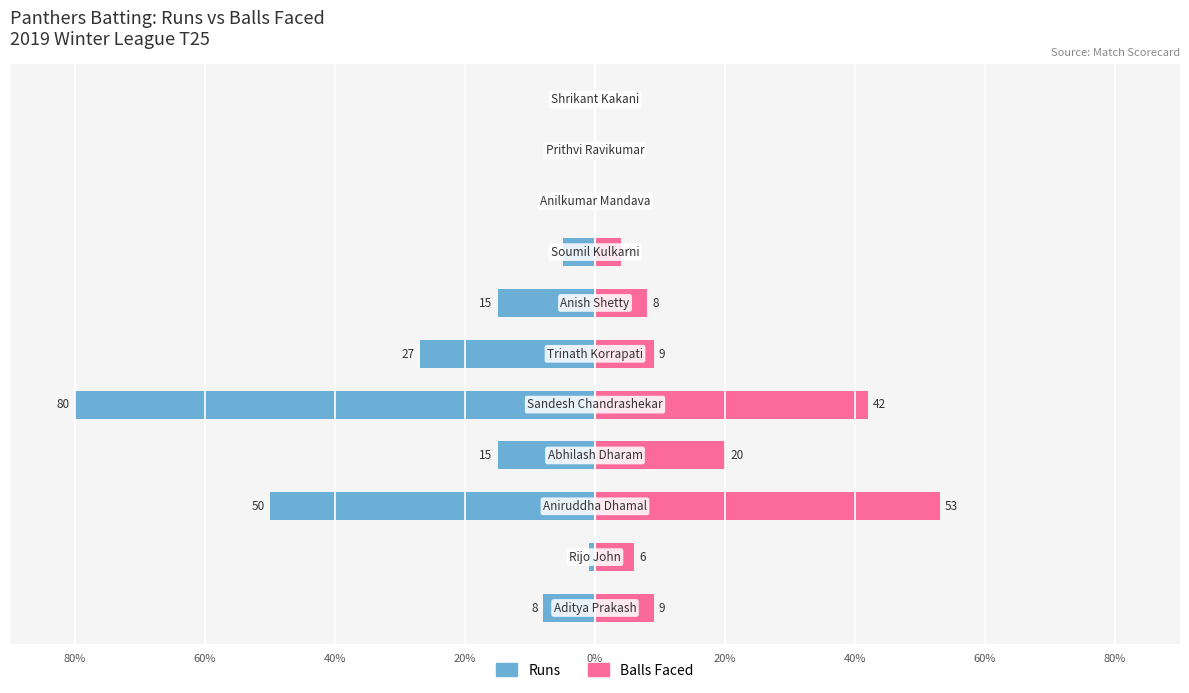

What is the highest value of the Balls Faced series?

53